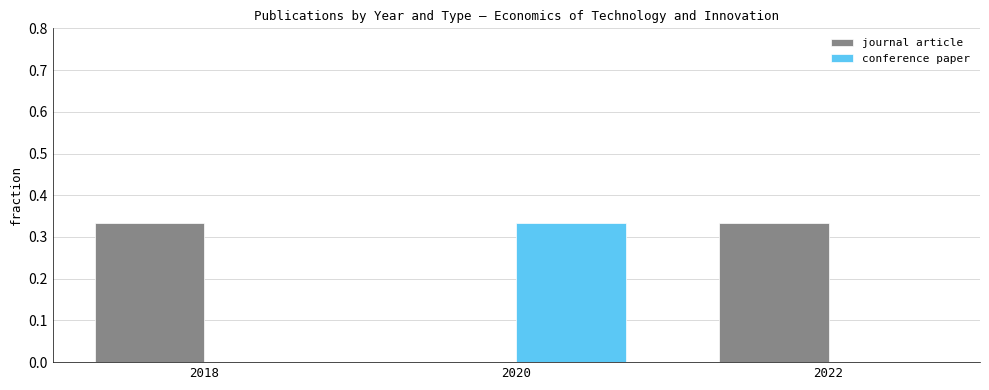

Is it true that journal article equals 0.0 at 2020?

True